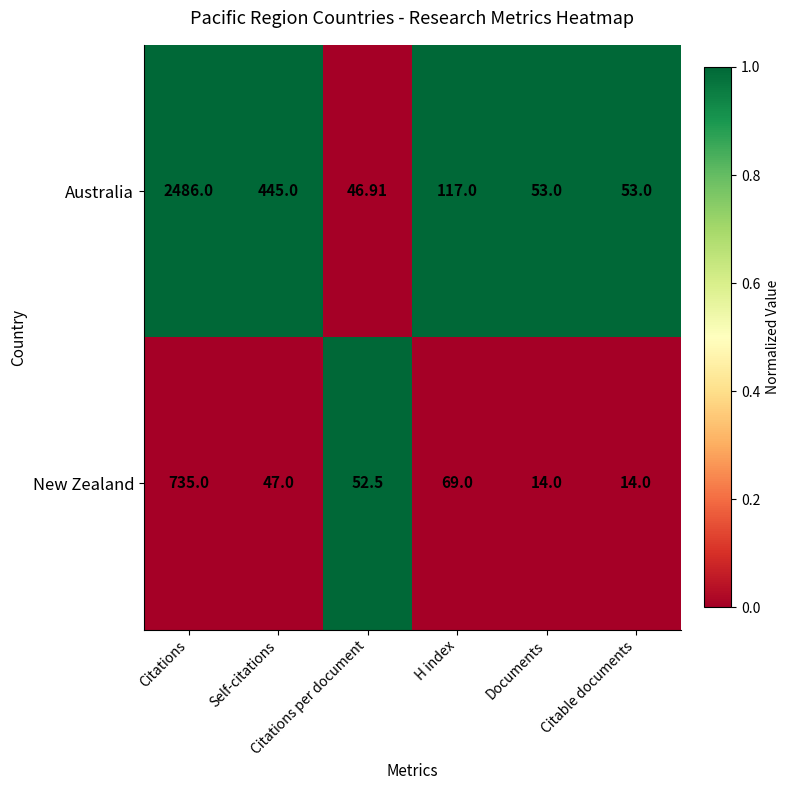

List the series in order of their overall mean, lowest first.

New Zealand, Australia